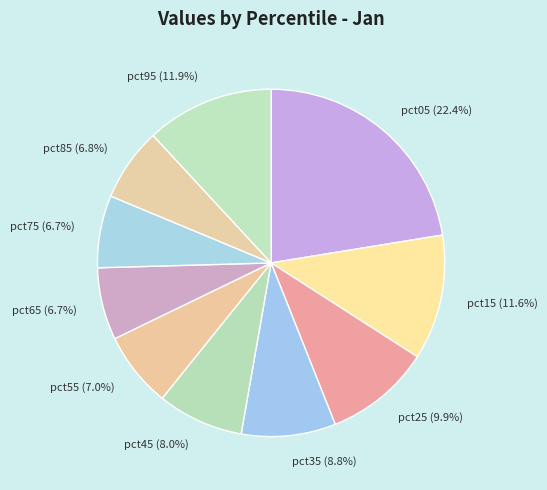

Which has a higher value, pct95 or pct85?

pct95